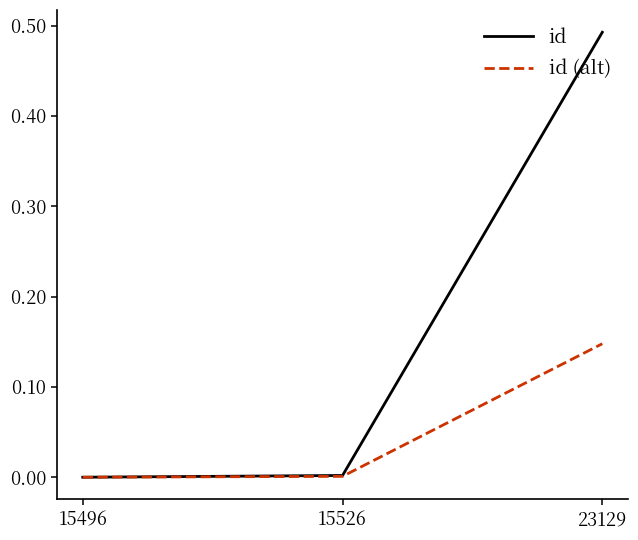

Which category has the highest value in the id series?

23129